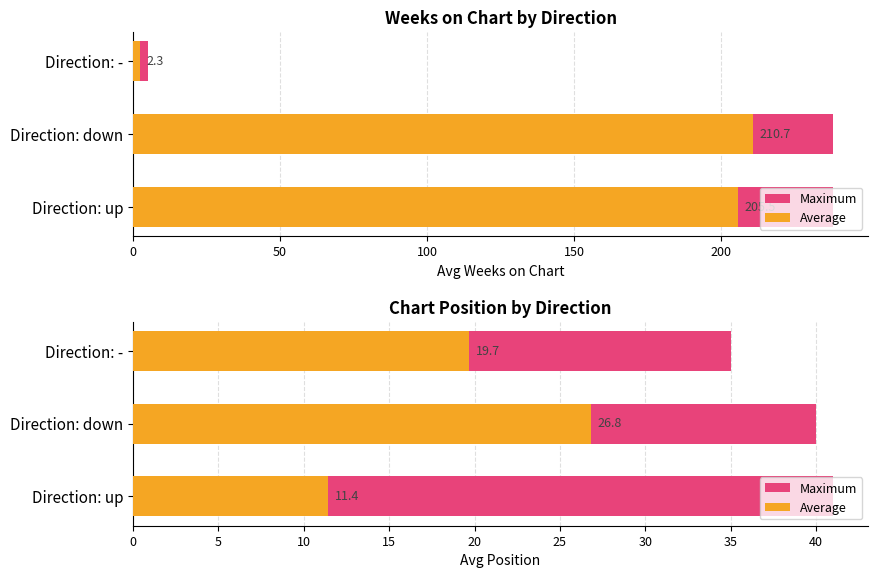

True or false: Maximum has a value of 18.7 at Direction: -.

False